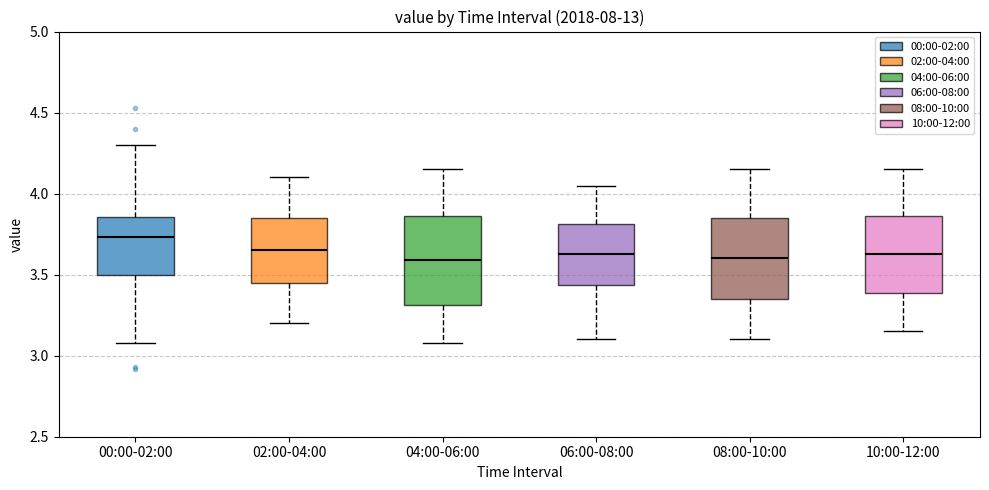

Reading left to right, read every box against the y-axis: the position of its median line, the range the box covers, and the ends of its whiskers. The values are not printed on the chart, so give them approximately, as read against the axis.

00:00-02:00: median 3.75, box 3.50 to 3.85, whiskers 3.10 to 4.30
02:00-04:00: median 3.65, box 3.45 to 3.85, whiskers 3.20 to 4.10
04:00-06:00: median 3.60, box 3.30 to 3.85, whiskers 3.10 to 4.15
06:00-08:00: median 3.65, box 3.45 to 3.80, whiskers 3.10 to 4.05
08:00-10:00: median 3.60, box 3.35 to 3.85, whiskers 3.10 to 4.15
10:00-12:00: median 3.65, box 3.40 to 3.85, whiskers 3.15 to 4.15